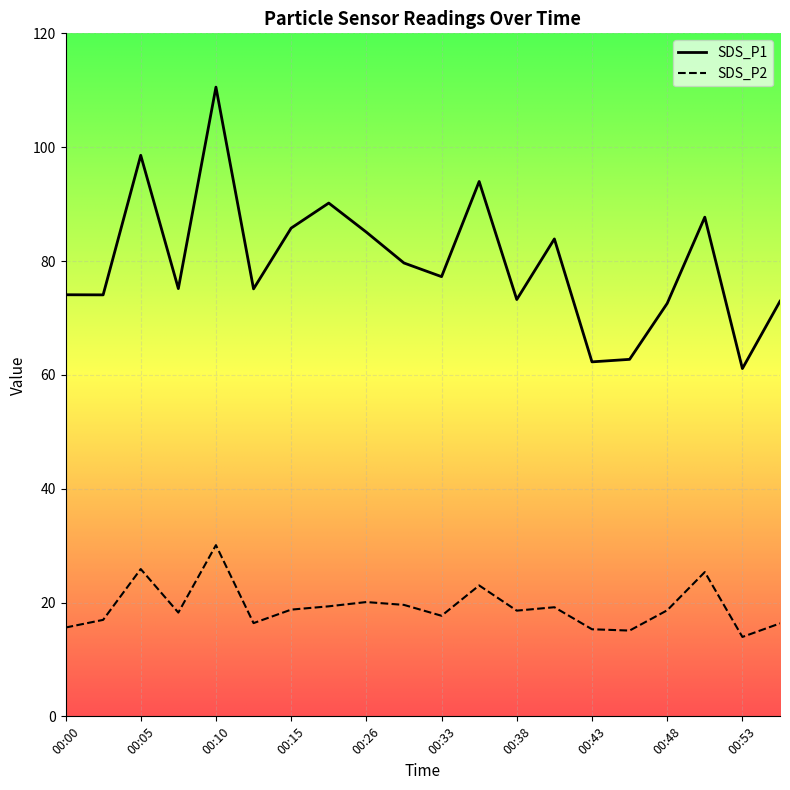

Rank the series at 00:18 from highest to lowest value.

SDS_P1, SDS_P2